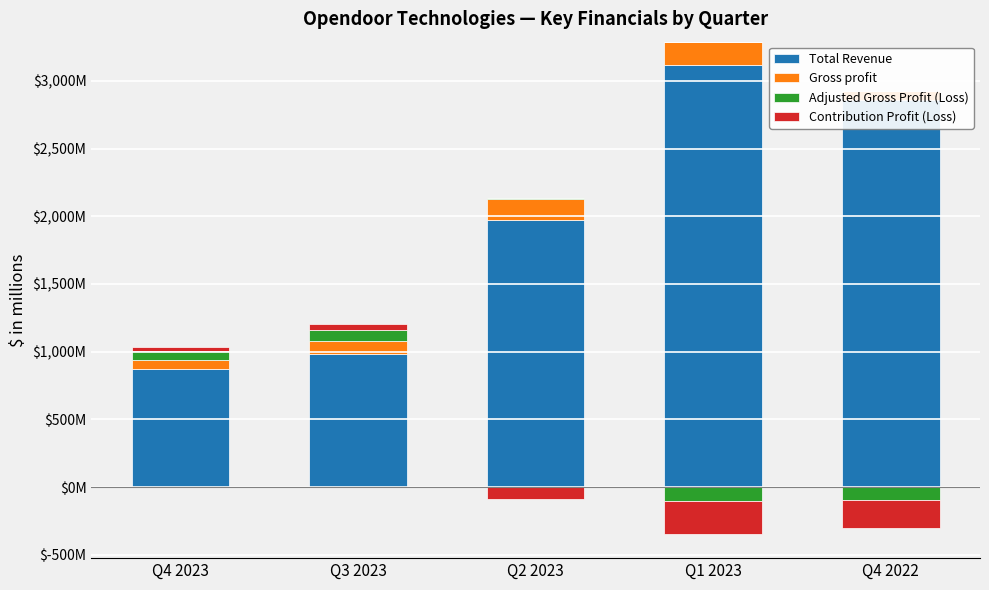

Which category has the lowest value in the Gross profit series?

Q4 2022